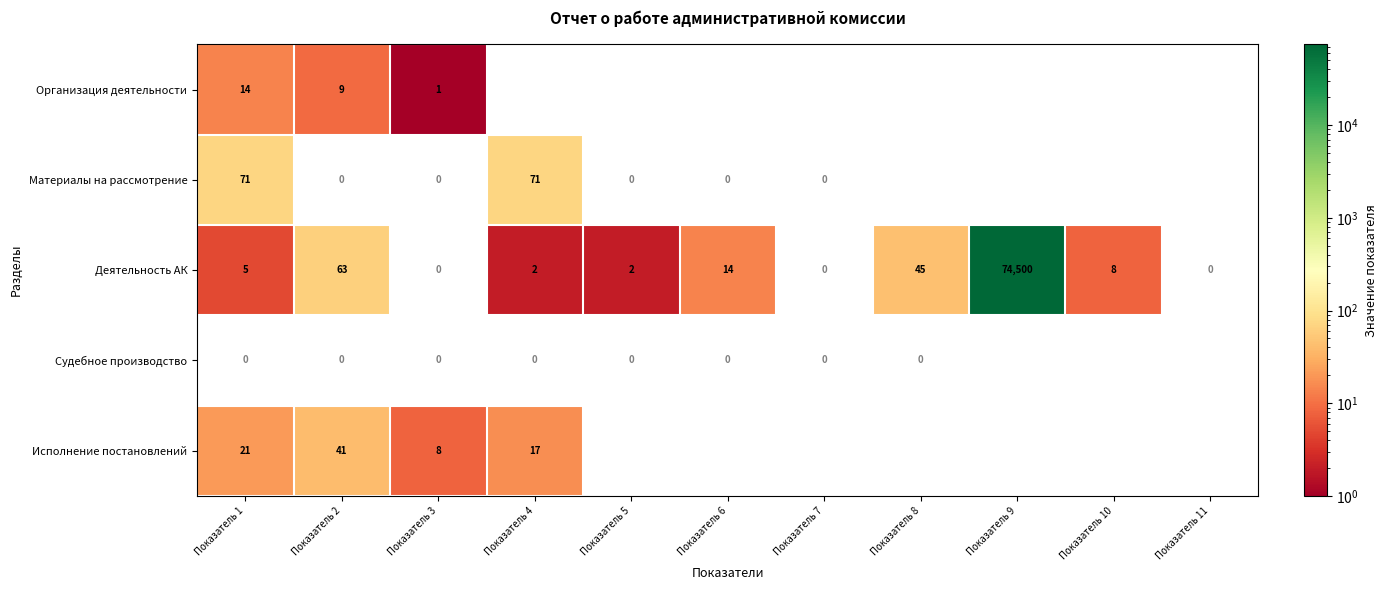

True or false: Исполнение постановлений has a value of 2.0 at Показатель 3.

False